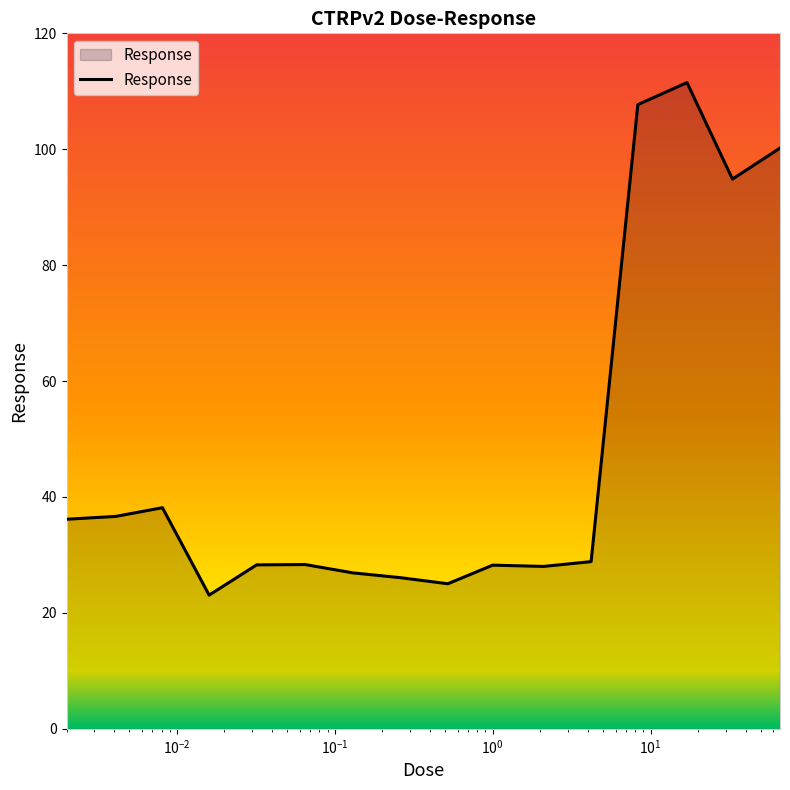

What is the difference between the maximum and minimum values?

88.4